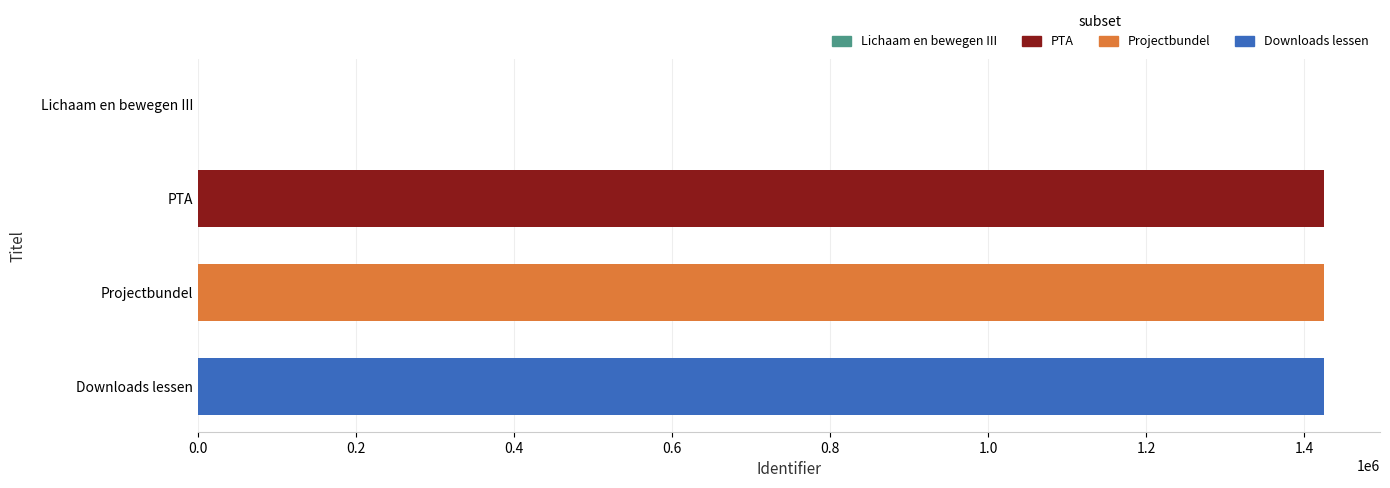

Read the PTA value at Projectbundel.

1424809